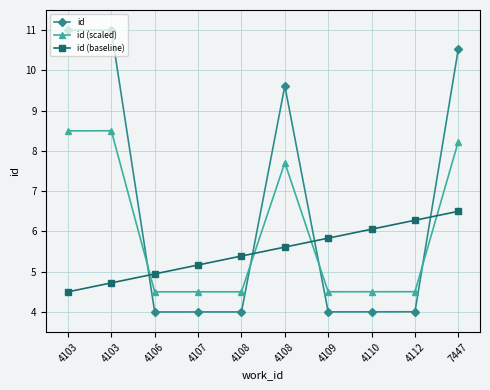

What is the highest value of the id (scaled) series?

8.5